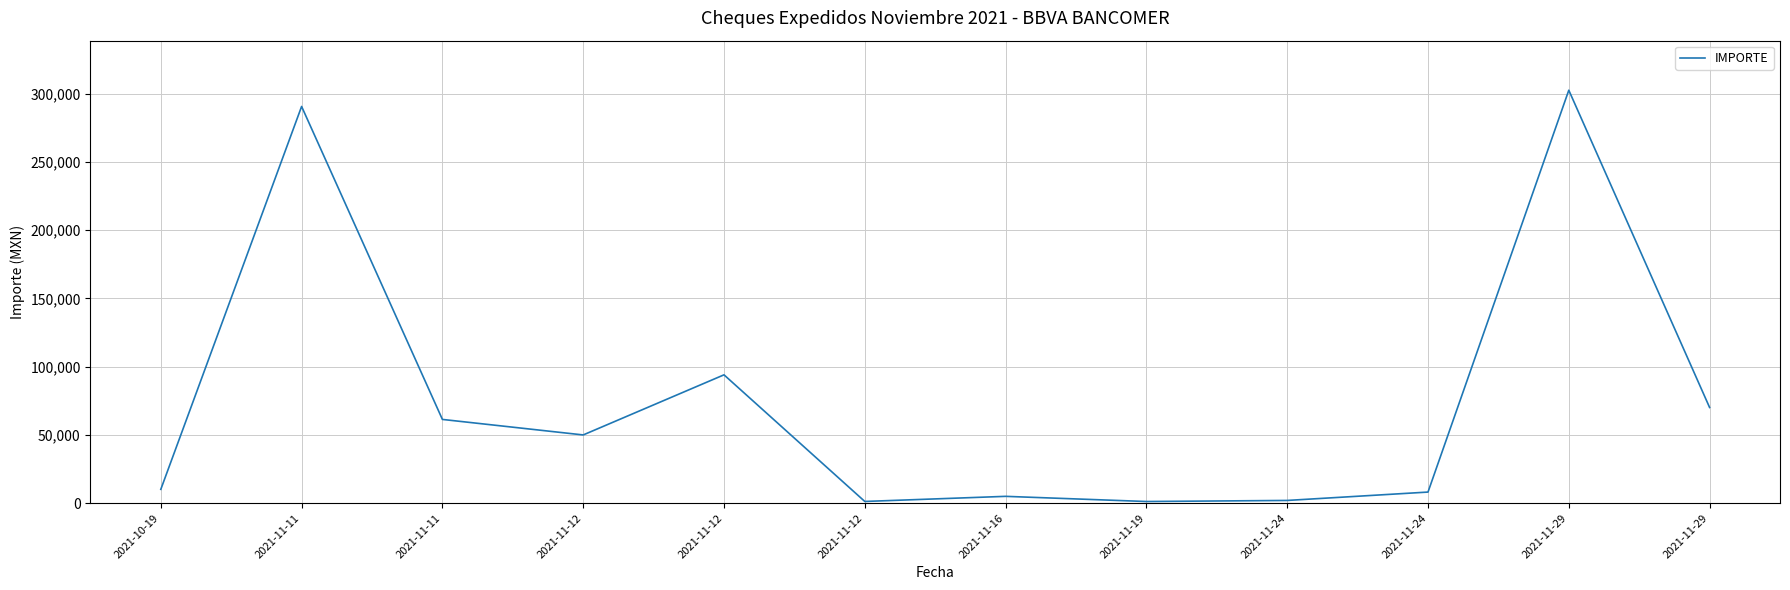

Does the chart have visible grid lines?

Yes